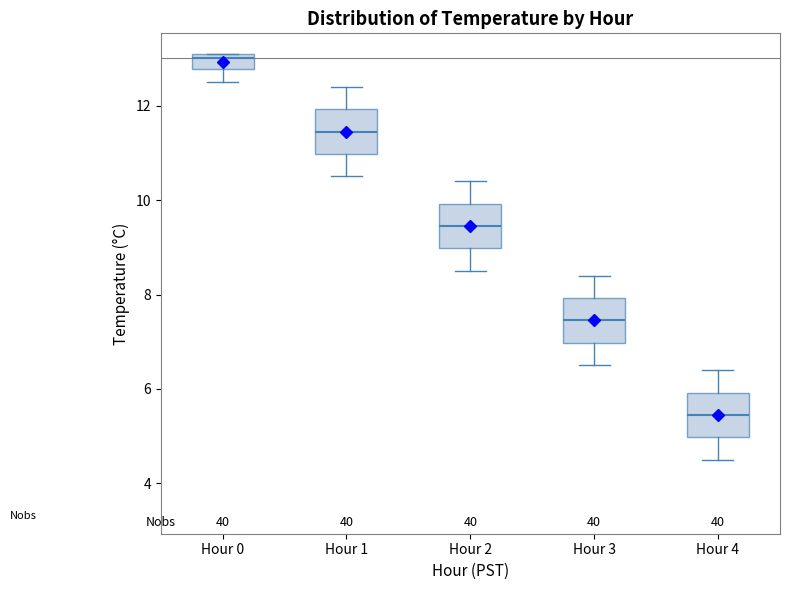

Reading left to right, read every box against the y-axis: the position of its median line, the range the box covers, and the ends of its whiskers. The values are not printed on the chart, so give them approximately, as read against the axis.

Hour 0: median 13.0, box 12.8 to 13.2, whiskers 12.6 to 13.2
Hour 1: median 11.4, box 11.0 to 12.0, whiskers 10.6 to 12.4
Hour 2: median 9.4, box 9.0 to 10.0, whiskers 8.6 to 10.4
Hour 3: median 7.4, box 7.0 to 8.0, whiskers 6.6 to 8.4
Hour 4: median 5.4, box 5.0 to 6.0, whiskers 4.6 to 6.4